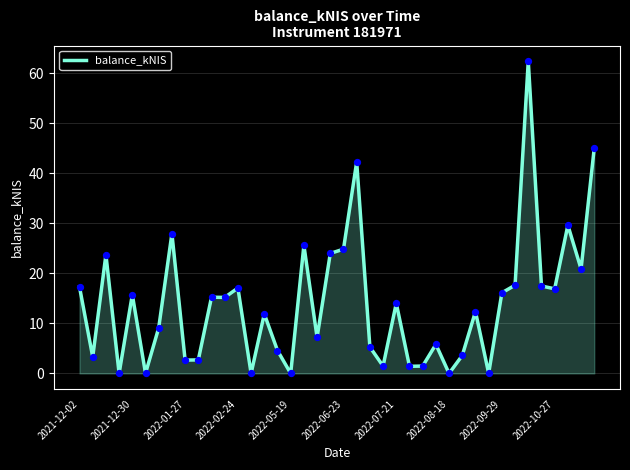

What is the difference between the maximum and minimum values?

62.4